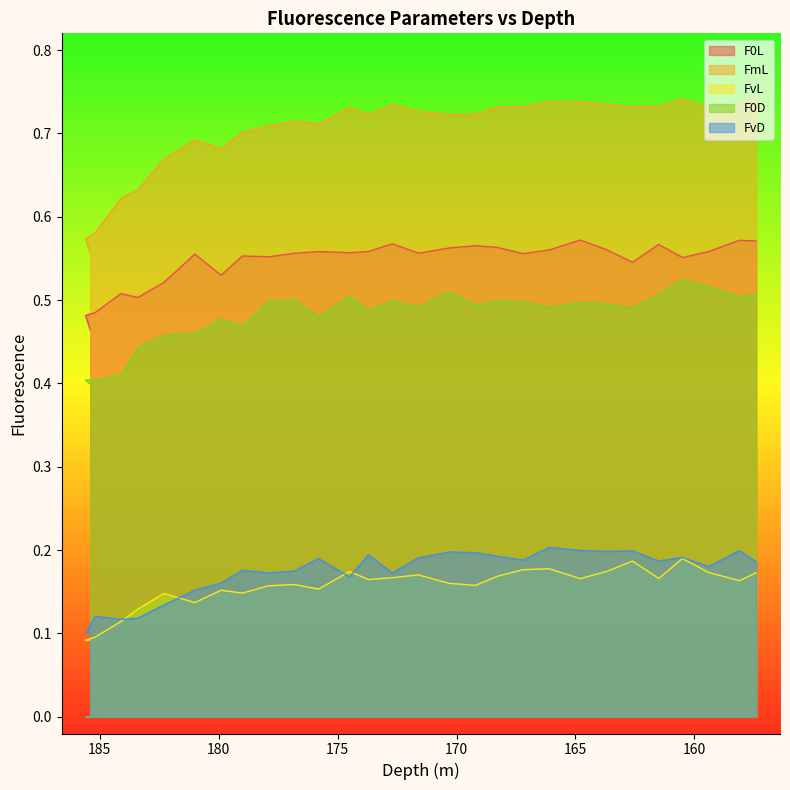

Which series has the widest spread of values?

FmL